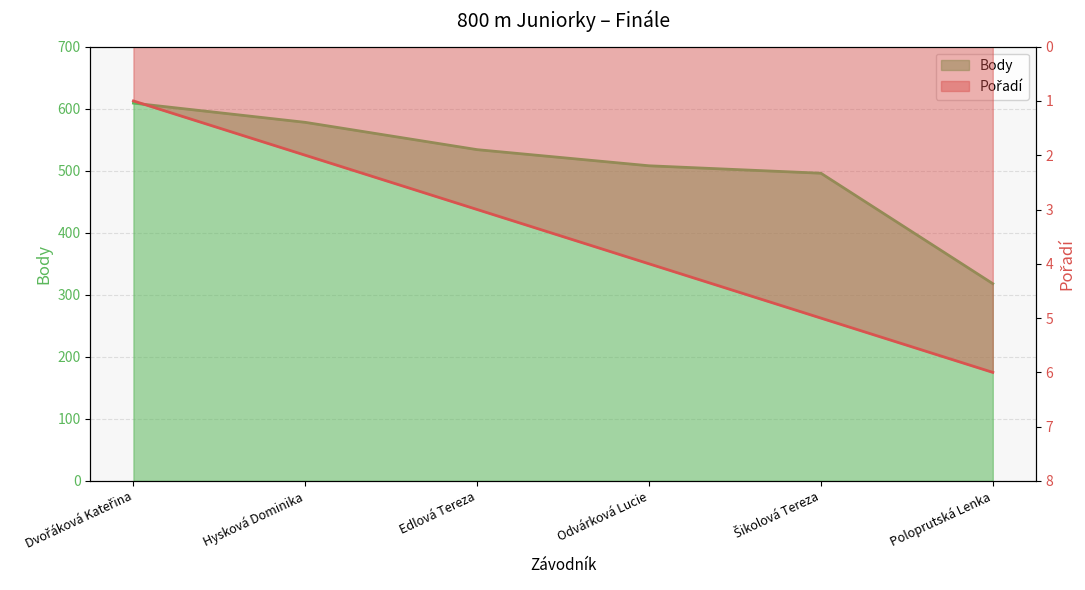

What value does the Pořadí series have at Šikolová Tereza?

5